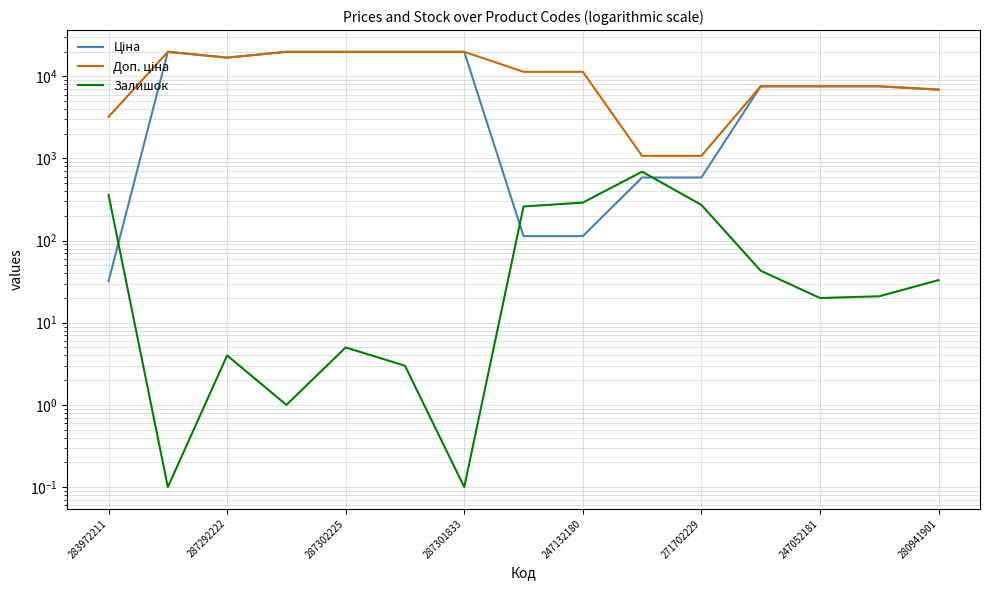

How many times do Залишок and Ціна cross each other?

3